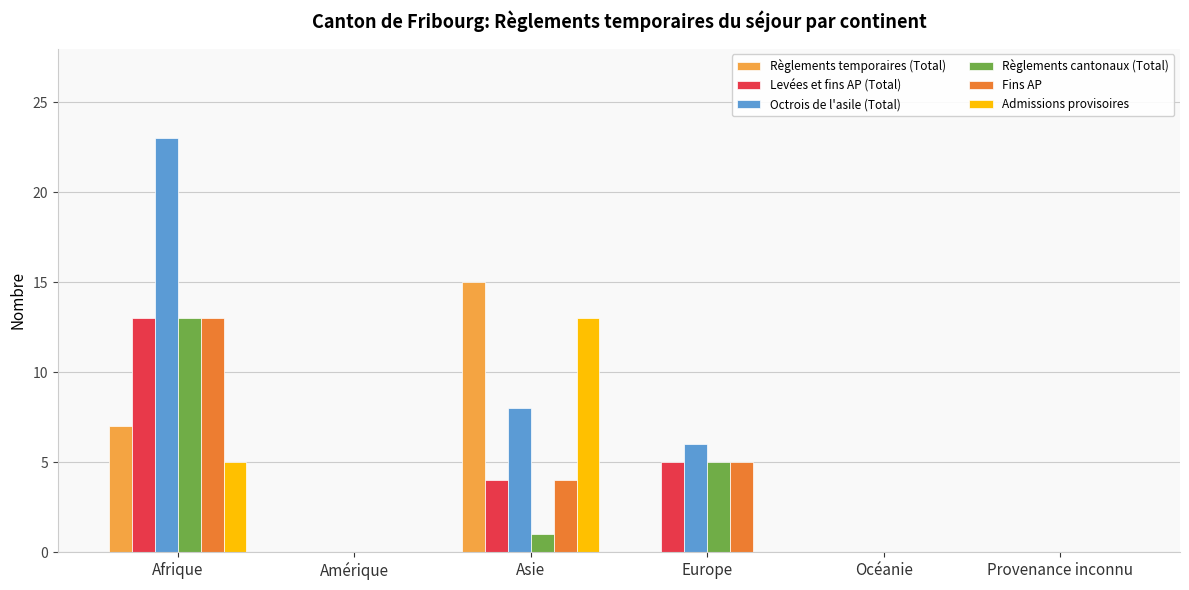

At which category does the chart reach its peak across all series?

Afrique